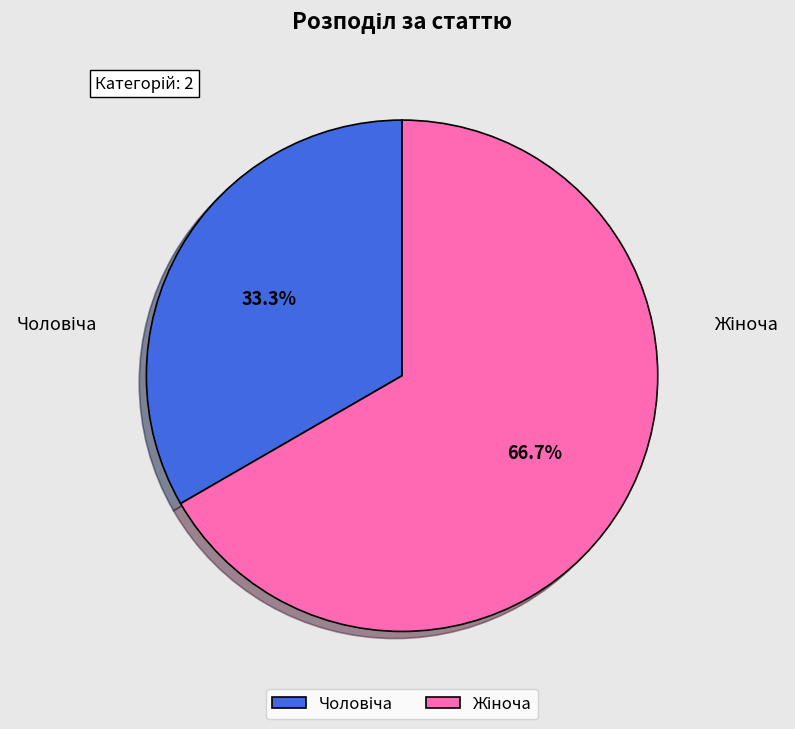

Does any single category account for the majority?

Yes